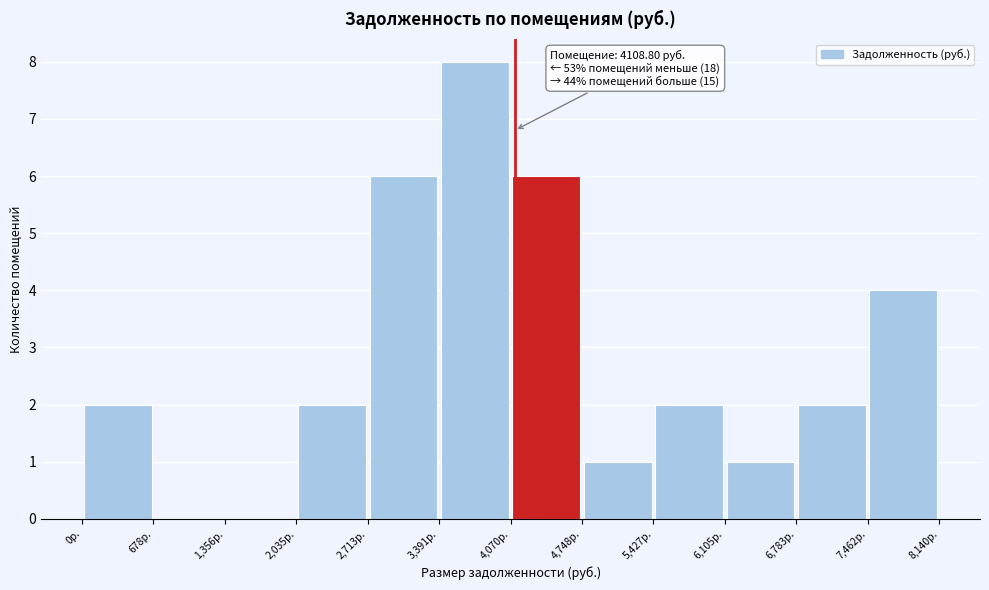

Over which range of the x-axis is the bar tallest?

3400 to 4100